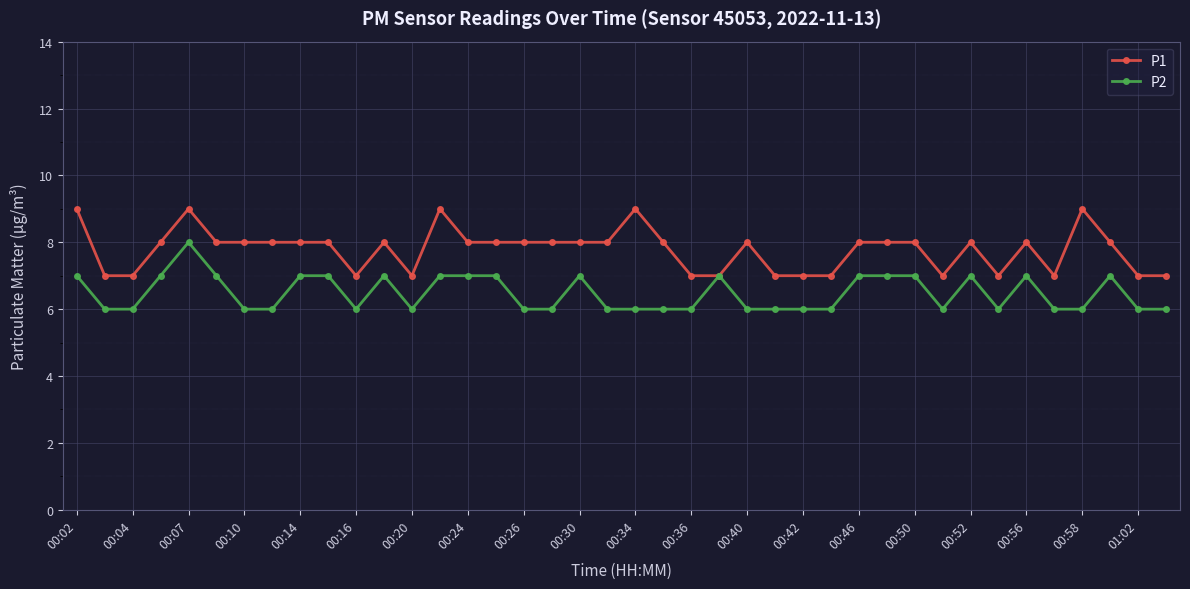

What is the sum of all P1 values?

311